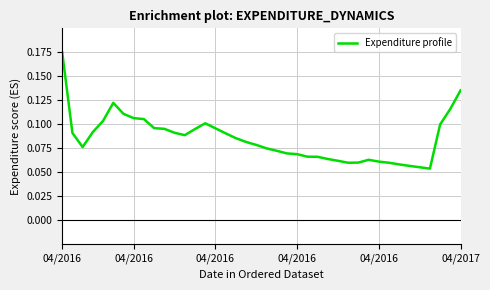

How many lines are shown in the chart?

1